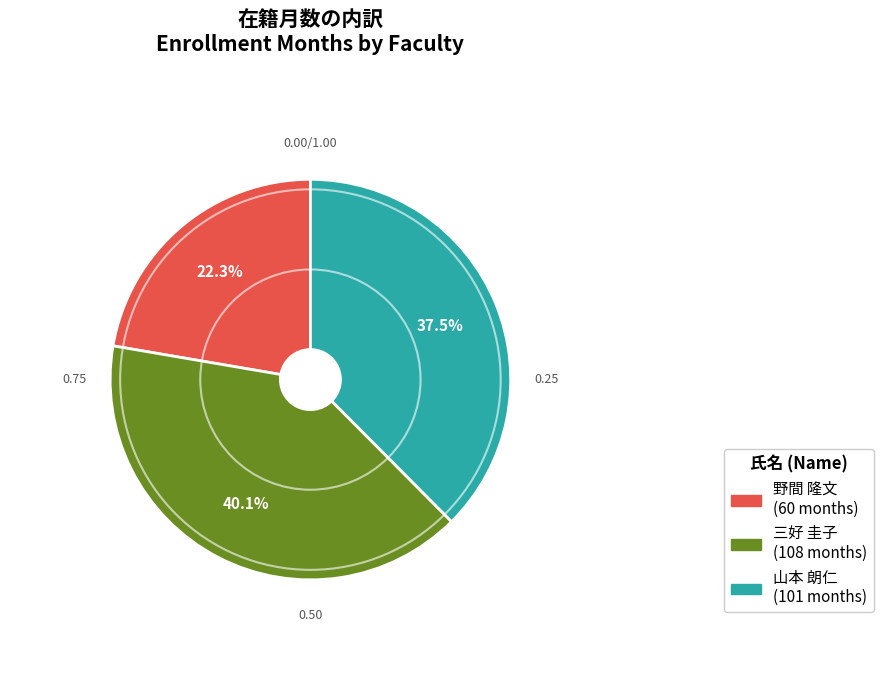

How many segments does this pie chart have?

3